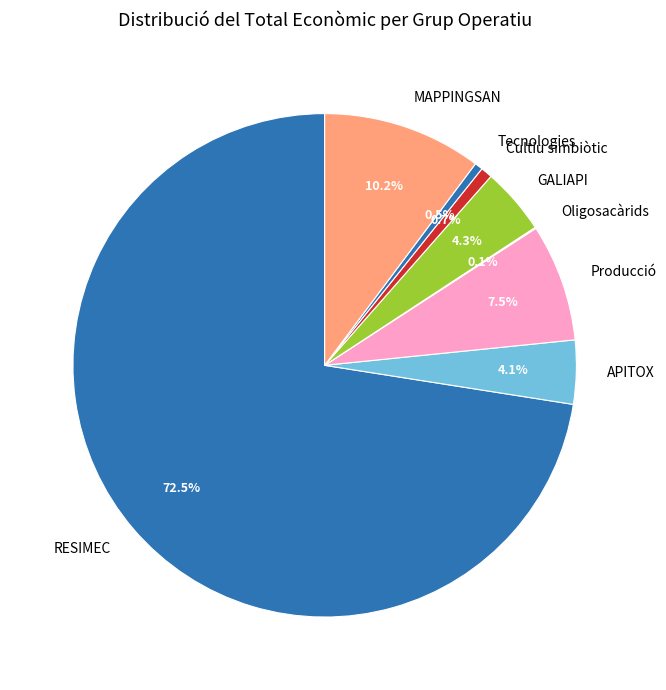

Is Producció the majority of the pie?

No